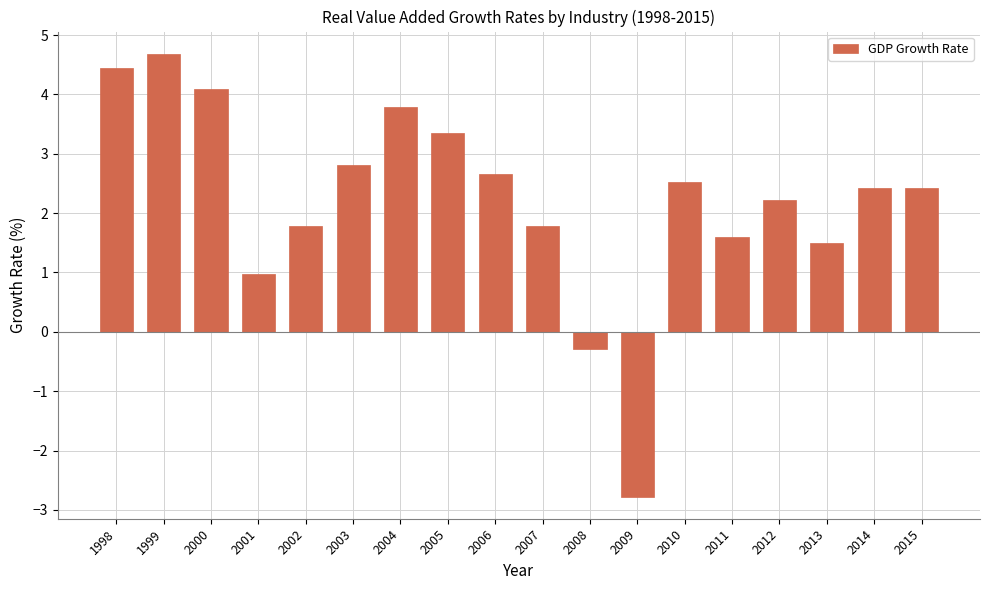

The value at 2006 is 2.7. True or false?

True